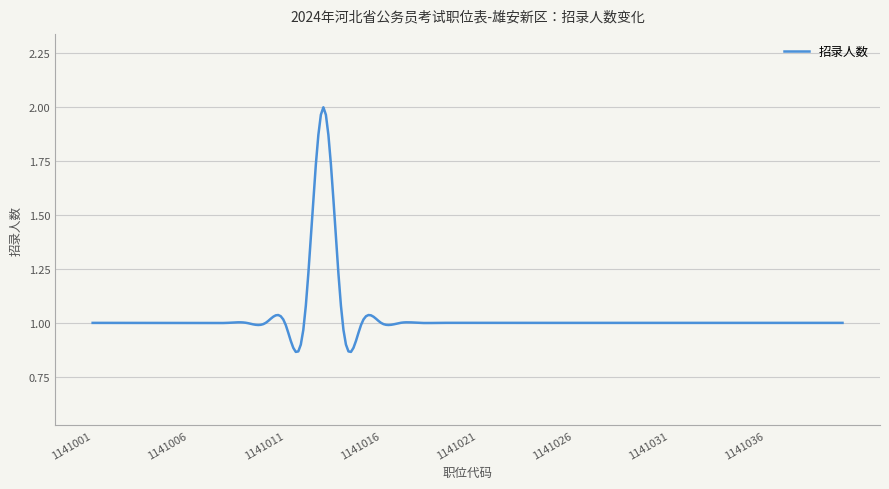

What is the sum of all values?

307.7